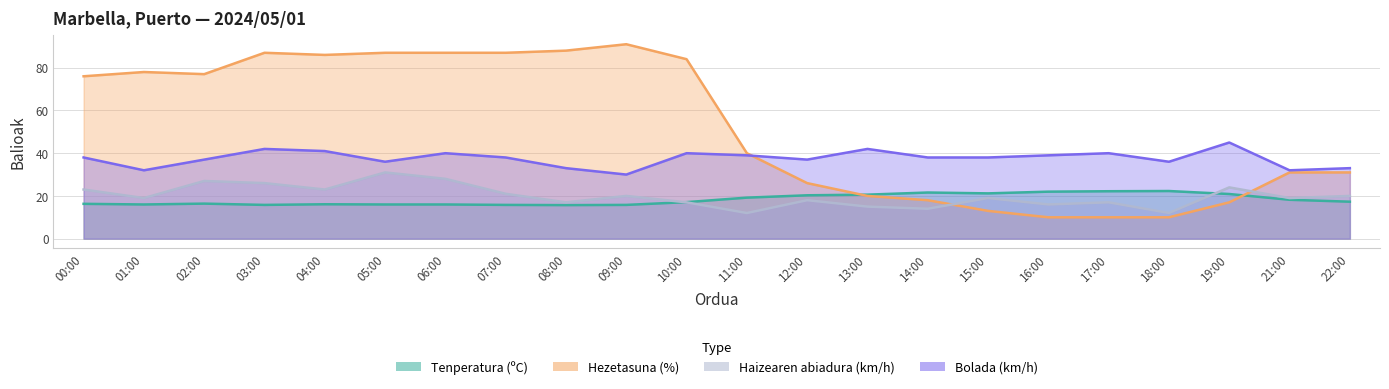

What is the difference between the maximum and minimum values in the Bolada (km/h) series?

15.0